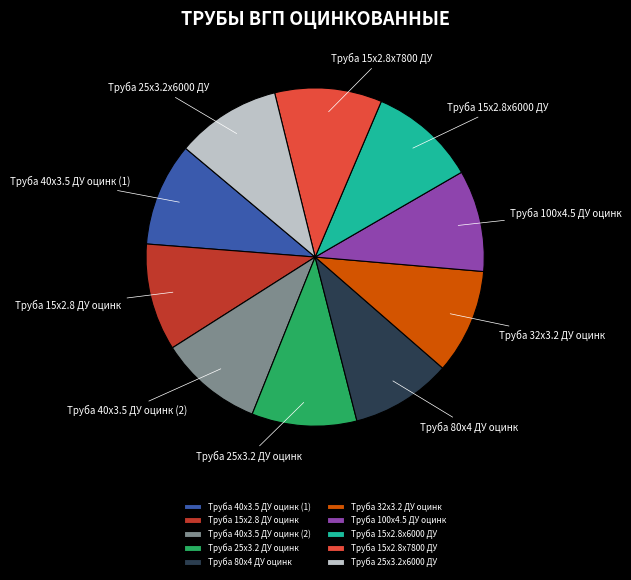

Does Труба 80x4 ДУ оцинк represent more than half of the total?

No